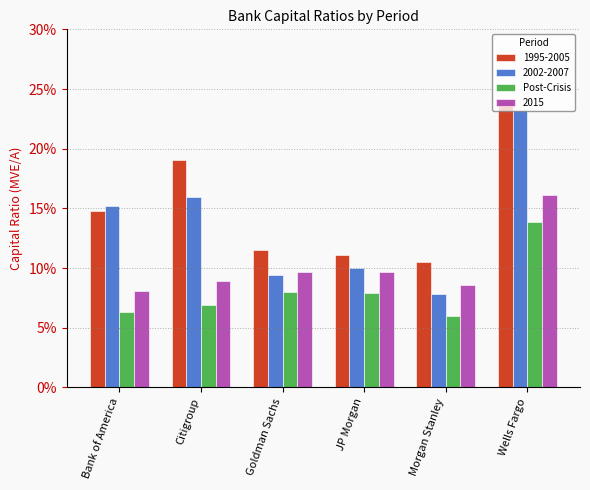

What is the minimum value shown in the chart?

0.1